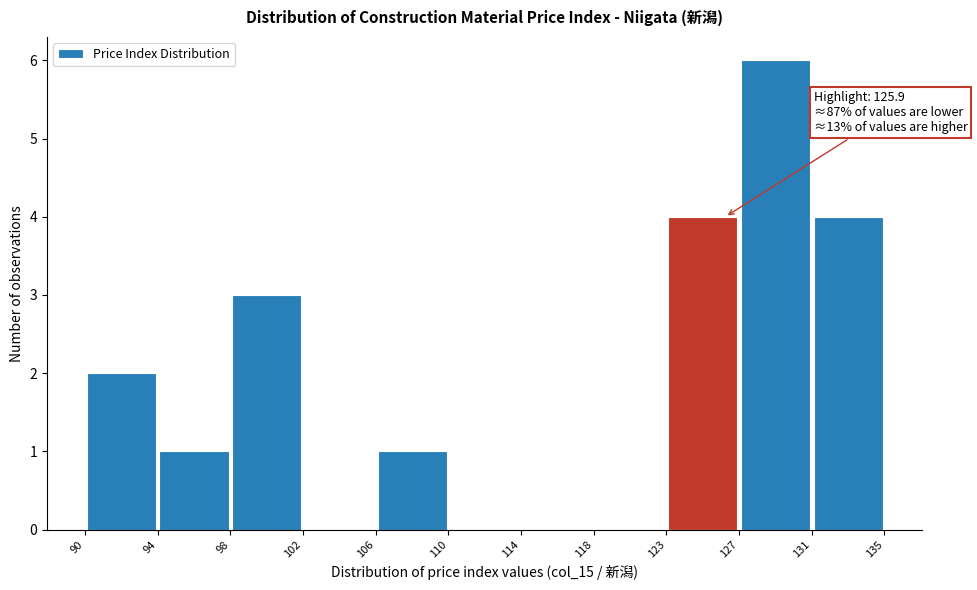

Which range on the x-axis has the tallest bar?

127 to 131